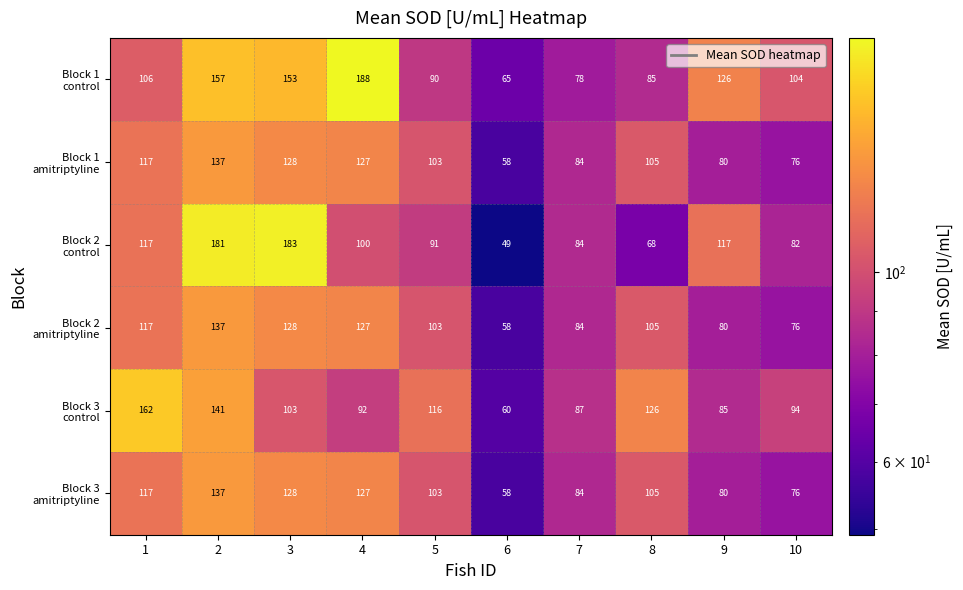

What is the difference between the highest and lowest values at 5?

26